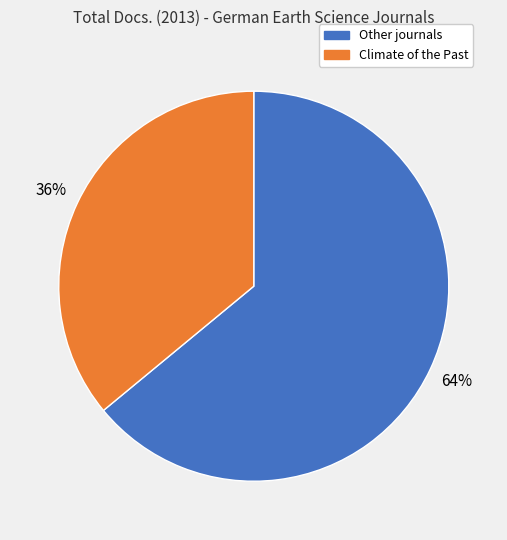

Does any single category account for the majority?

Yes